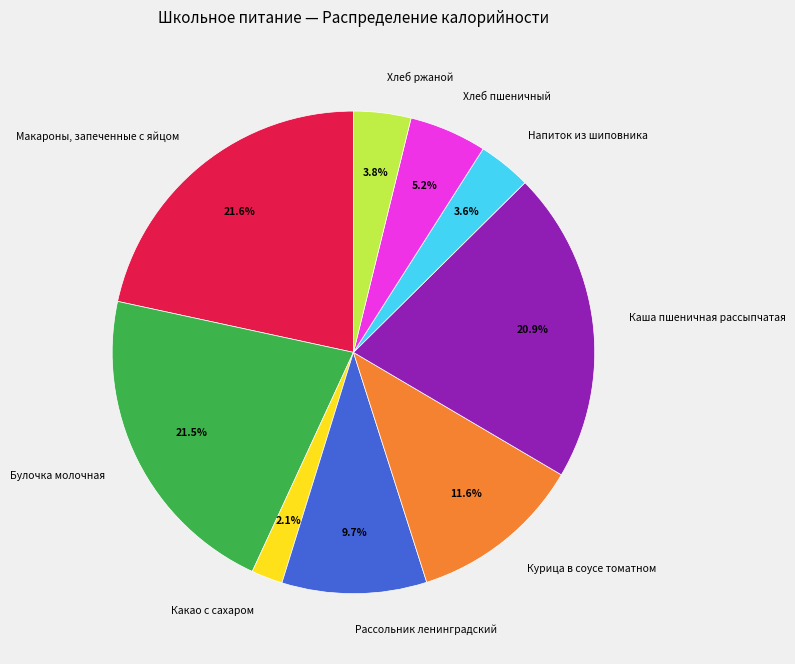

To the nearest percent, what is the difference between the Хлеб пшеничный and Булочка молочная slice percentages?

16%